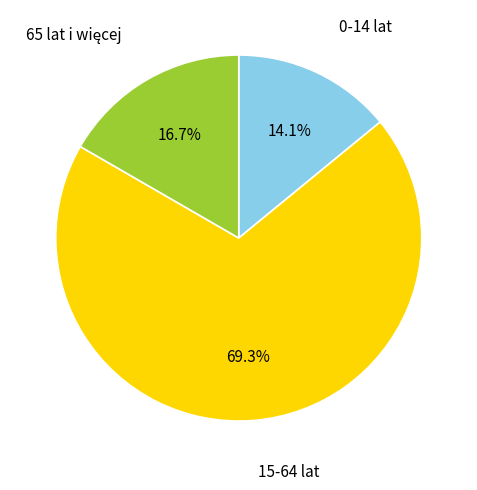

Does any single category account for the majority?

Yes